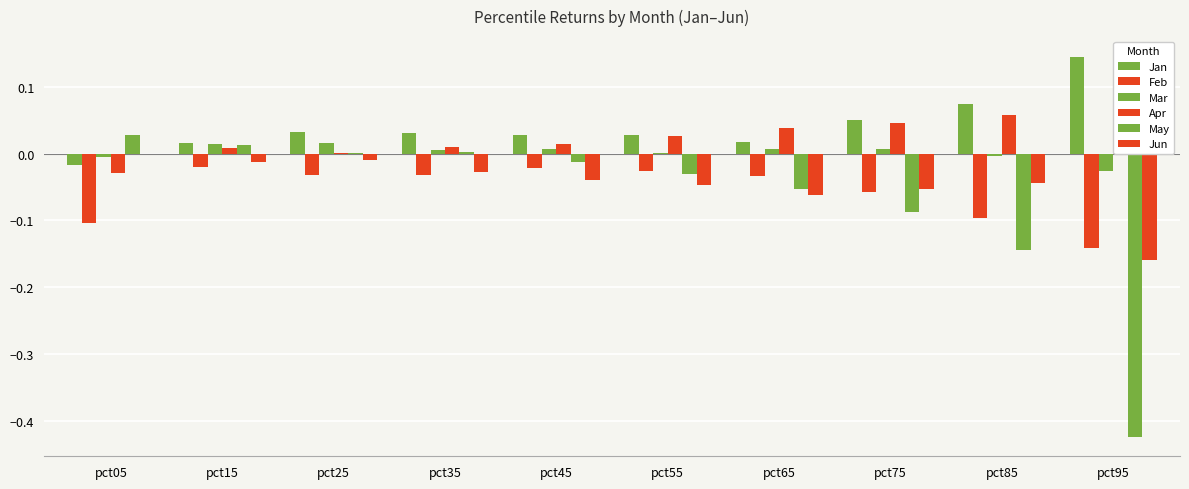

Is the value of Mar at pct35 greater than the value of Feb at pct85?

Yes